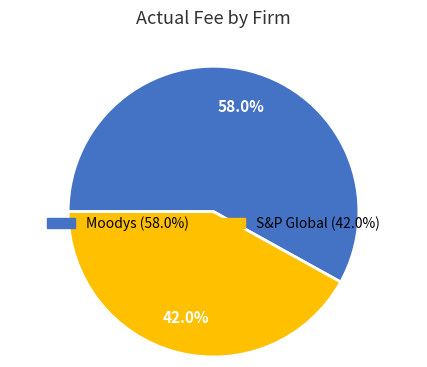

Is there a majority slice in this chart?

Yes